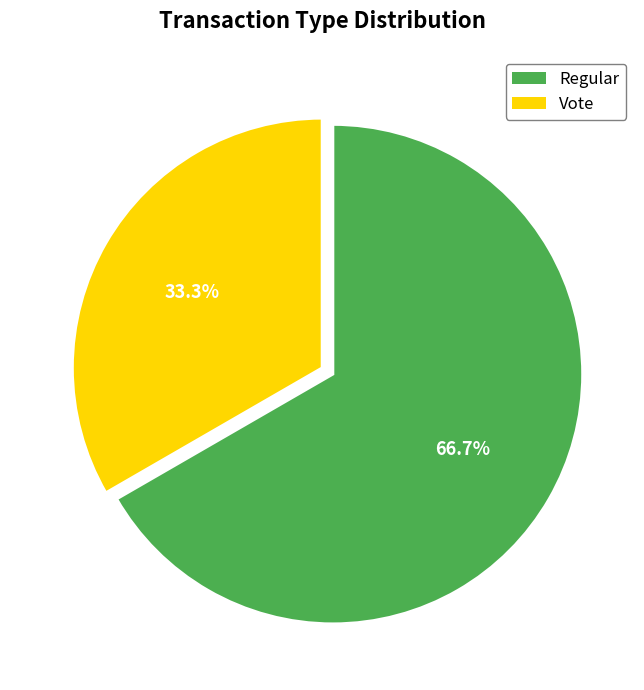

What percentage is NOT represented by Vote?

33.3%